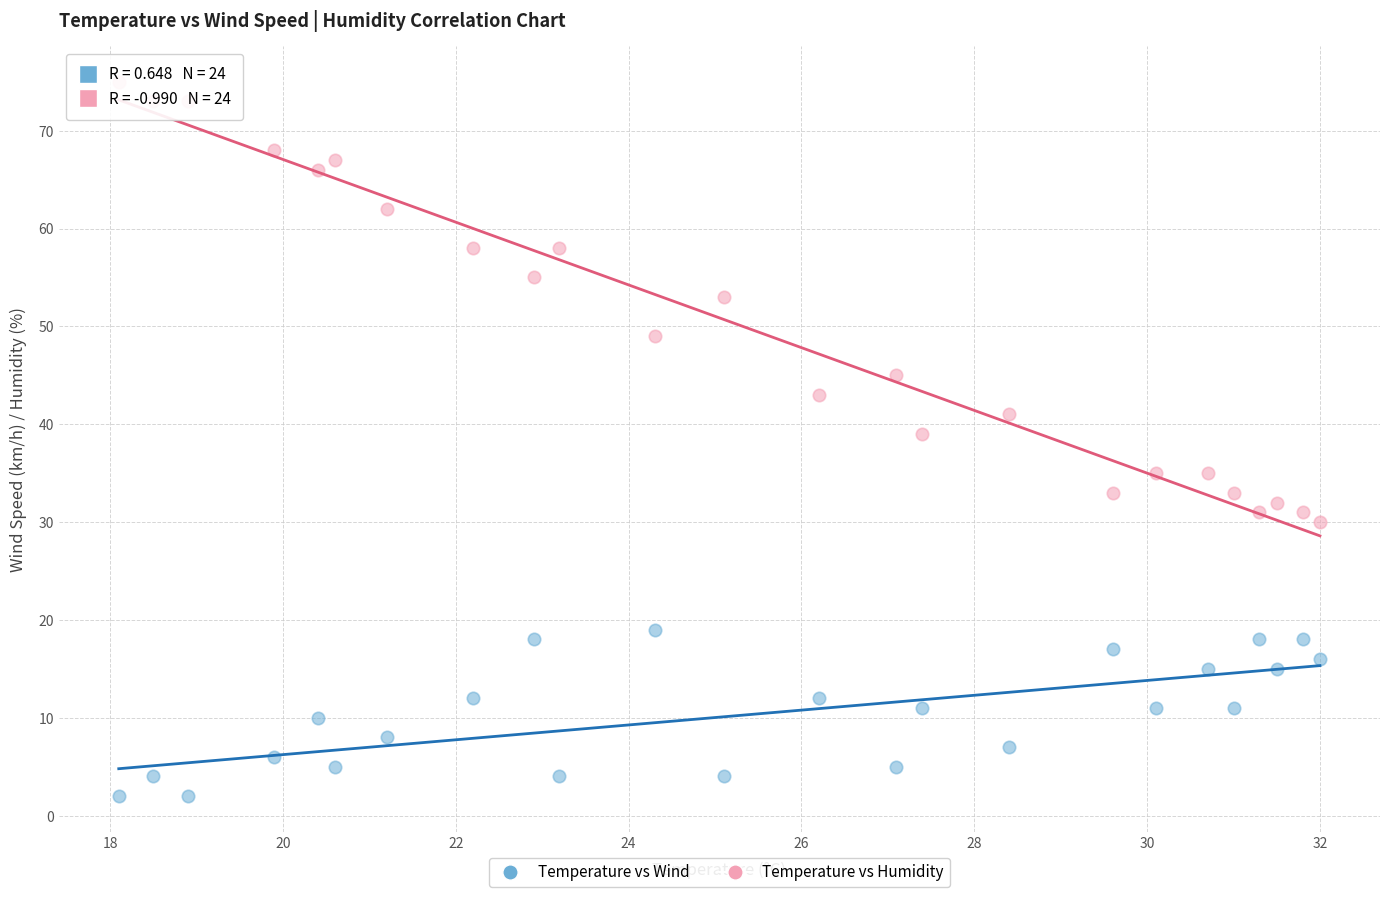

Across all data points, what is the range of Y values (max minus min)?

73